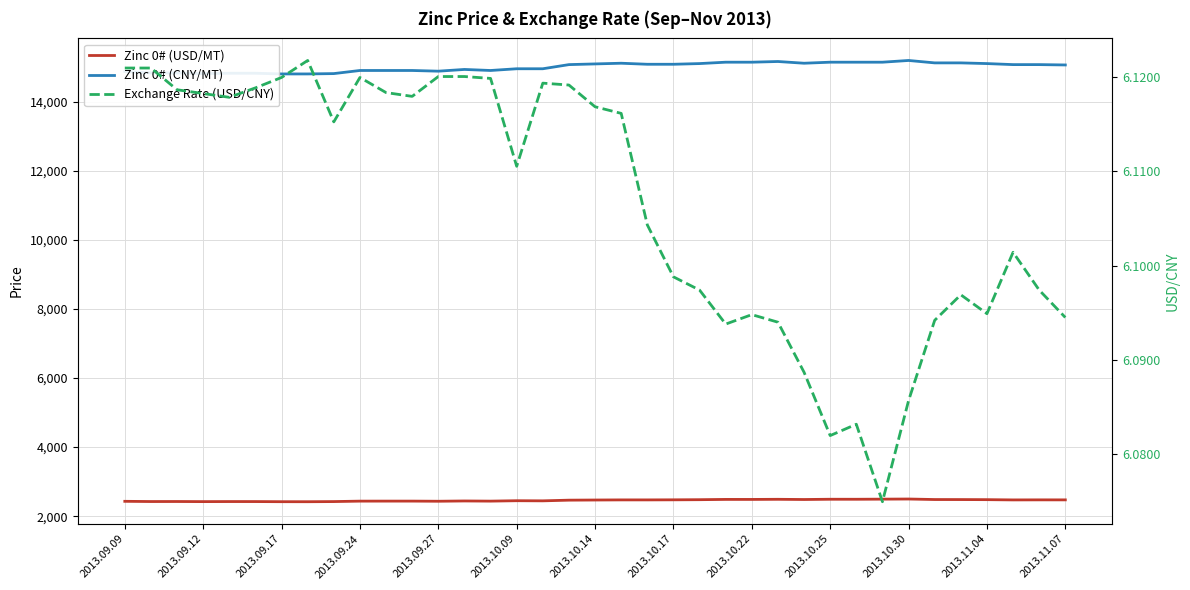

True or false: Zinc 0# (USD/MT) and Zinc 0# (CNY/MT) cross at least once.

False